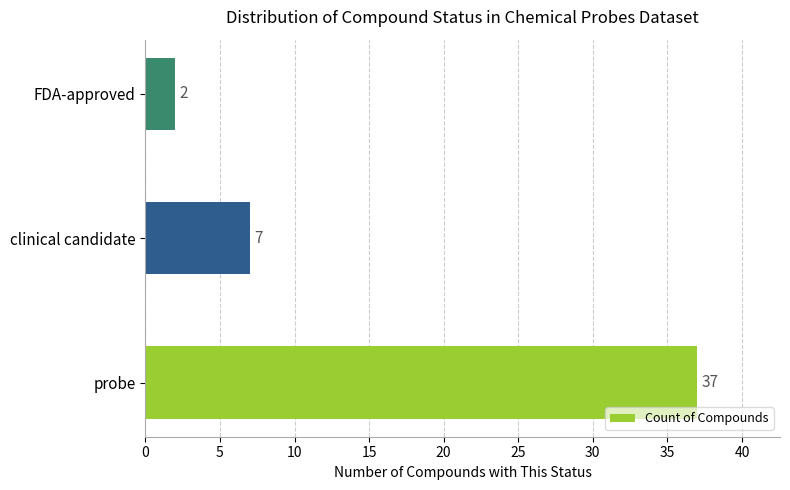

Rank the categories by value from lowest to highest.

FDA-approved, clinical candidate, probe